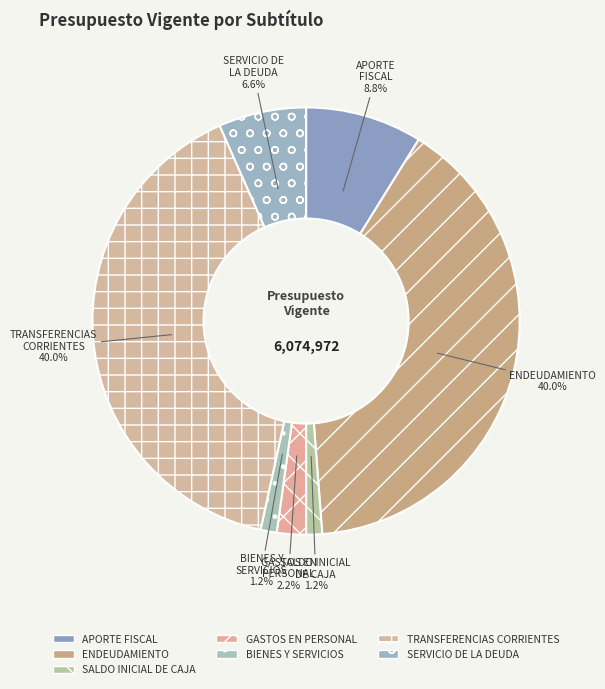

Between APORTE FISCAL and ENDEUDAMIENTO, which is larger?

ENDEUDAMIENTO